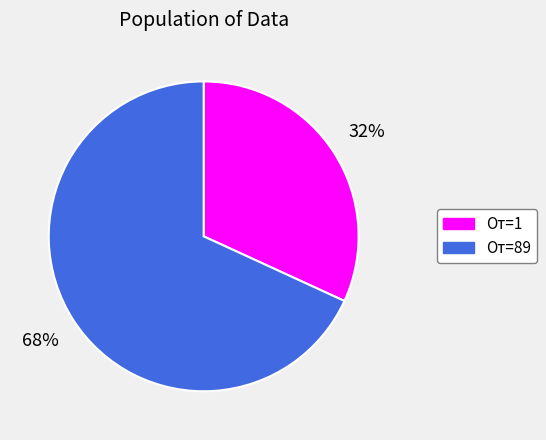

To the nearest percent, what is the average slice percentage?

50%